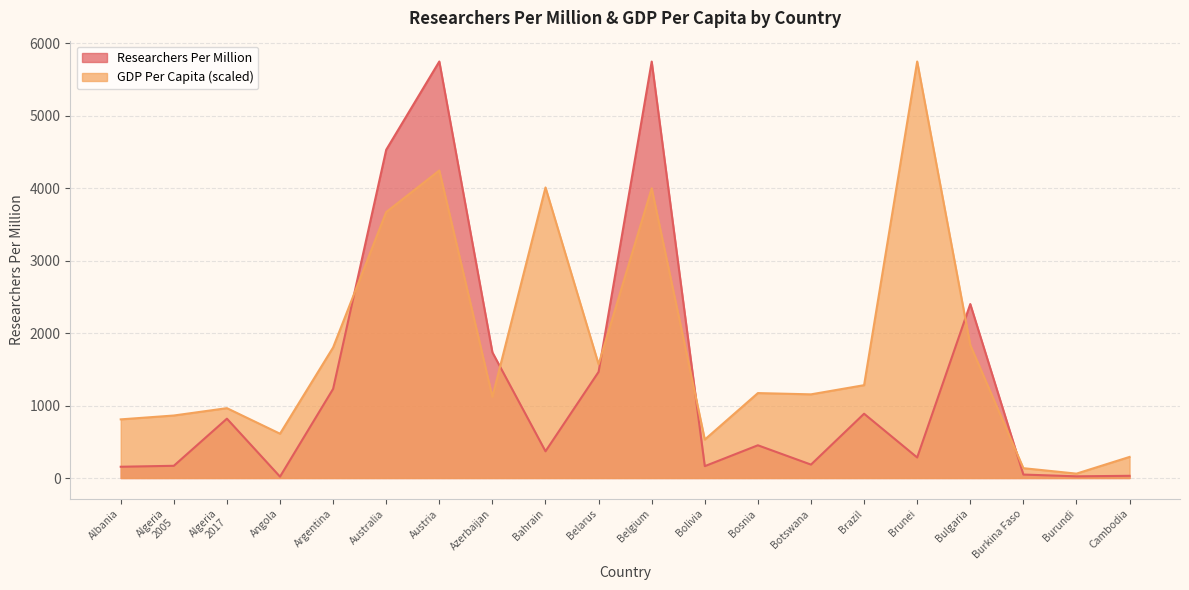

Reading right to left, list all the values displayed in this chart.

Researchers Per Million: Cambodia=30.4	Burundi=23.4	Burkina Faso=47.6	Bulgaria=2402.1	Brunei=283.5	Brazil=887.7	Botswana=185.2	Bosnia=452.0	Bolivia=163.8	Belgium=5750.1	Belarus=1465.7	Bahrain=369.0	Azerbaijan=1734.9	Austria=5751.3	Australia=4532.4	Argentina=1230.8	Angola=18.8	Algeria
2017=819.3	Algeria
2005=168.7	Albania=155.5
GDP Per Capita: Cambodia=291.2	Burundi=60.5	Burkina Faso=135.7	Bulgaria=1836.4	Brunei=5751.3	Brazil=1282.0	Botswana=1155.3	Bosnia=1172.8	Bolivia=530.9	Belgium=4000.5	Belarus=1570.3	Bahrain=4011.8	Azerbaijan=1121.2	Austria=4246.3	Australia=3672.6	Argentina=1802.8	Angola=611.6	Algeria
2017=964.6	Algeria
2005=863.0	Albania=809.7